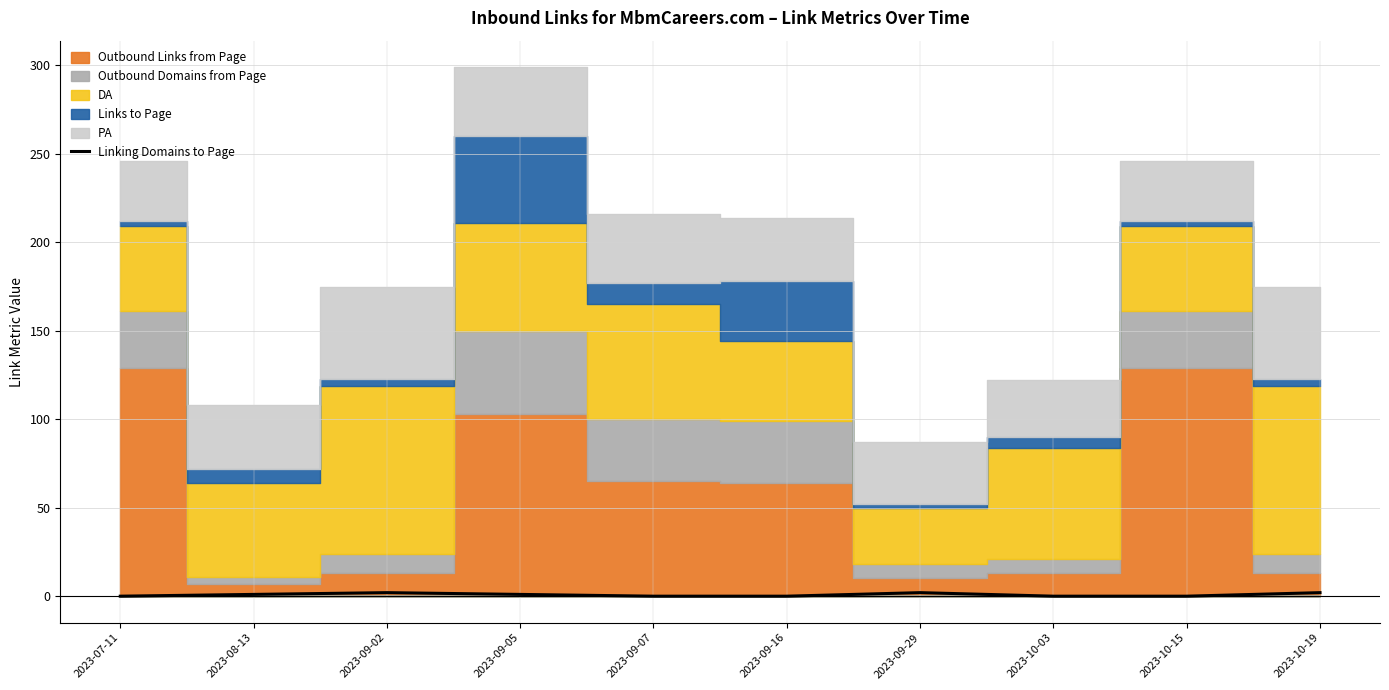

How many points are higher than both their immediate neighbors (excluding endpoints)?

2